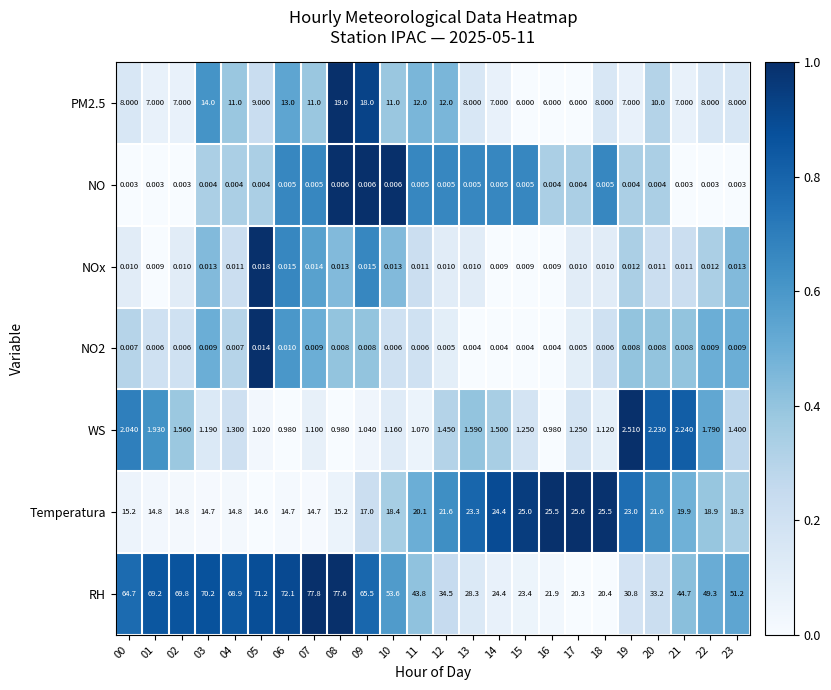

Between 02 and 16, which series saw the biggest shift?

RH